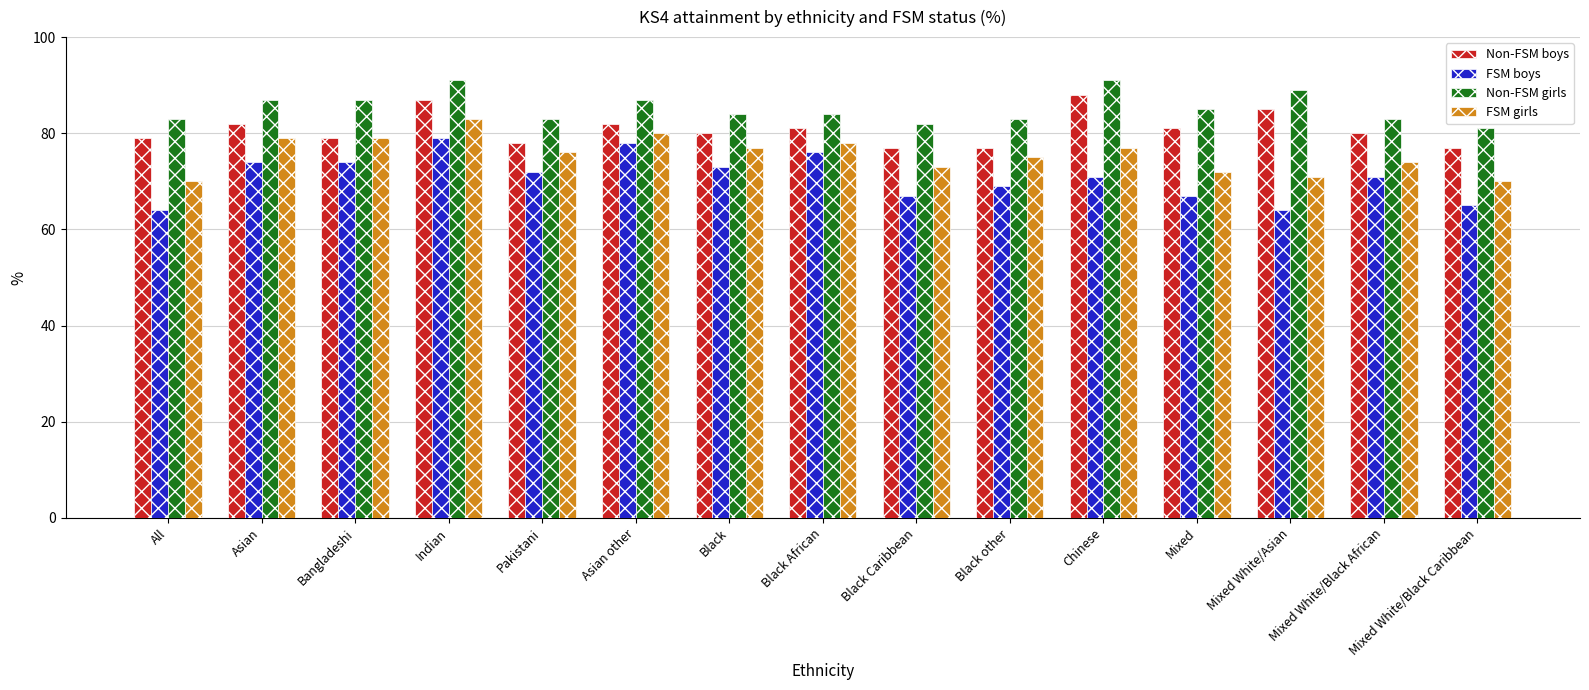

Which series has the largest total across all categories?

Non-FSM girls